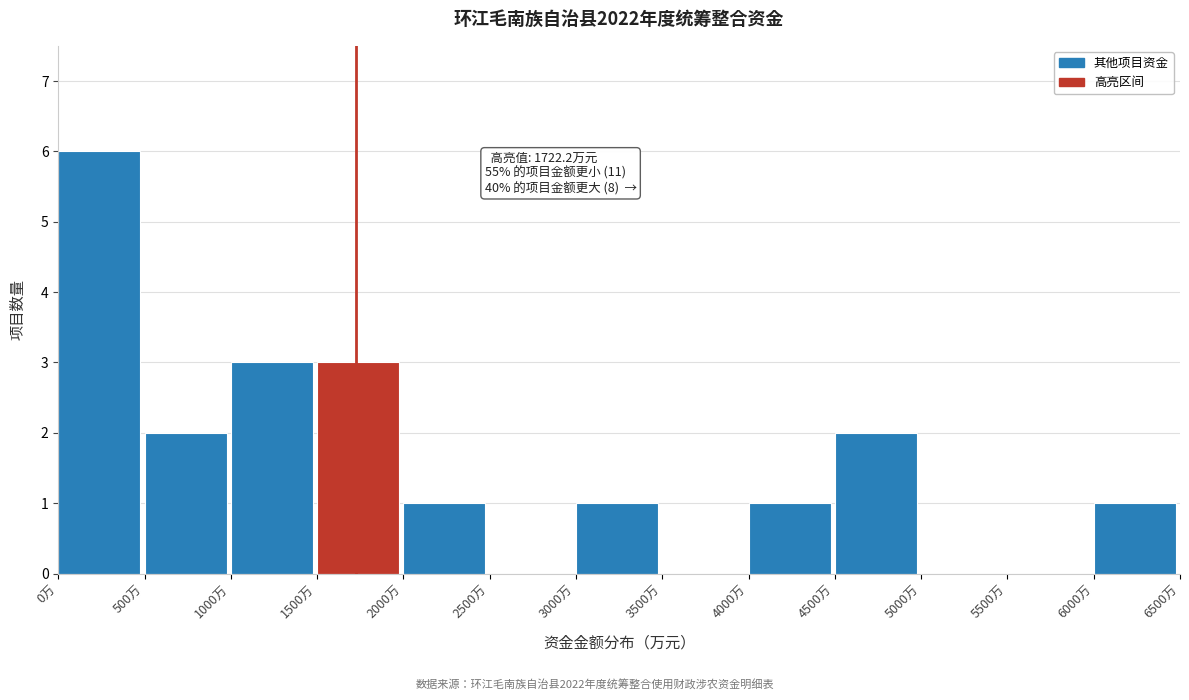

Over which range of the x-axis is the bar tallest?

0 to 500